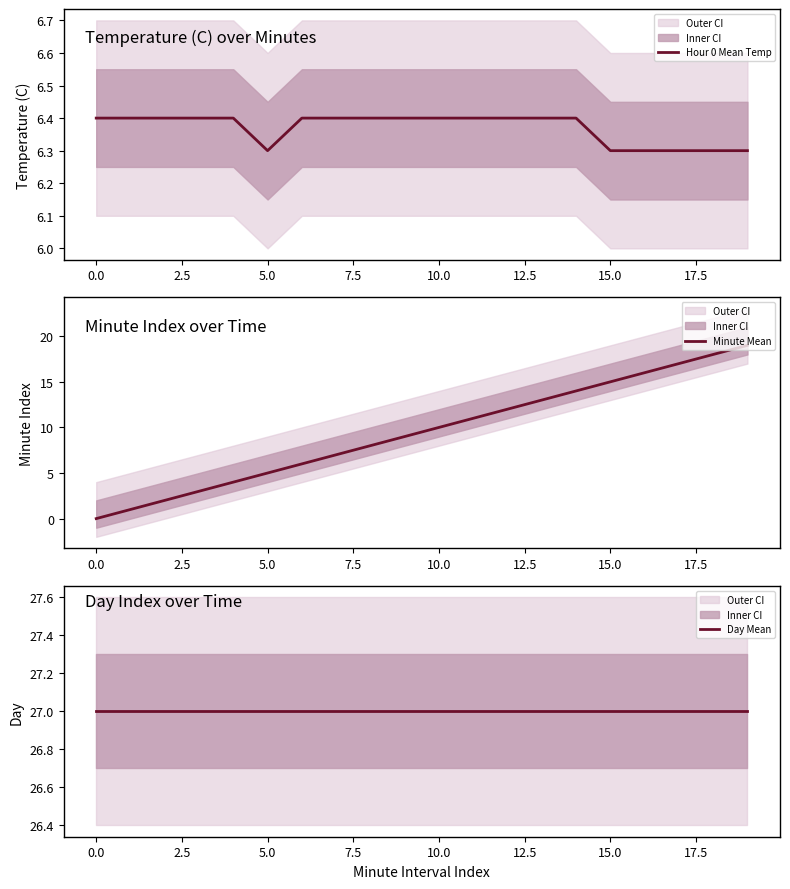

True or false: Day Mean and Minute Mean cross at least once.

False